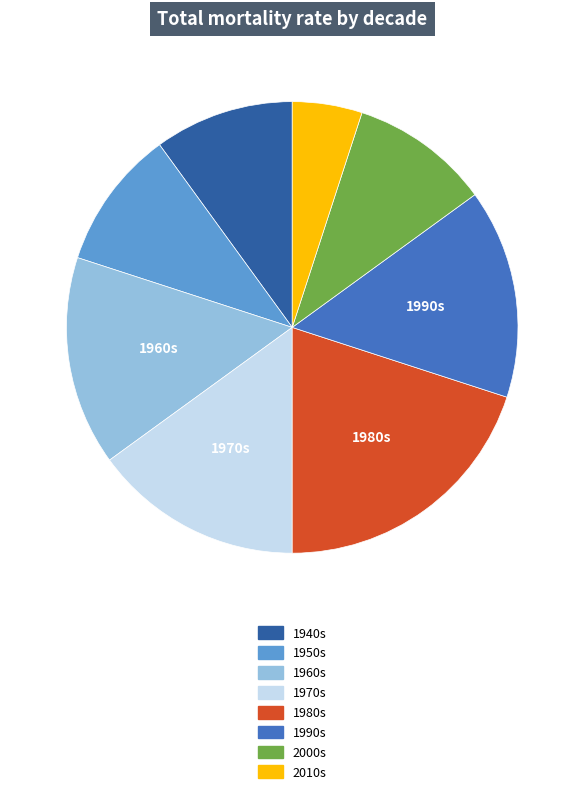

Does any single category account for the majority?

No